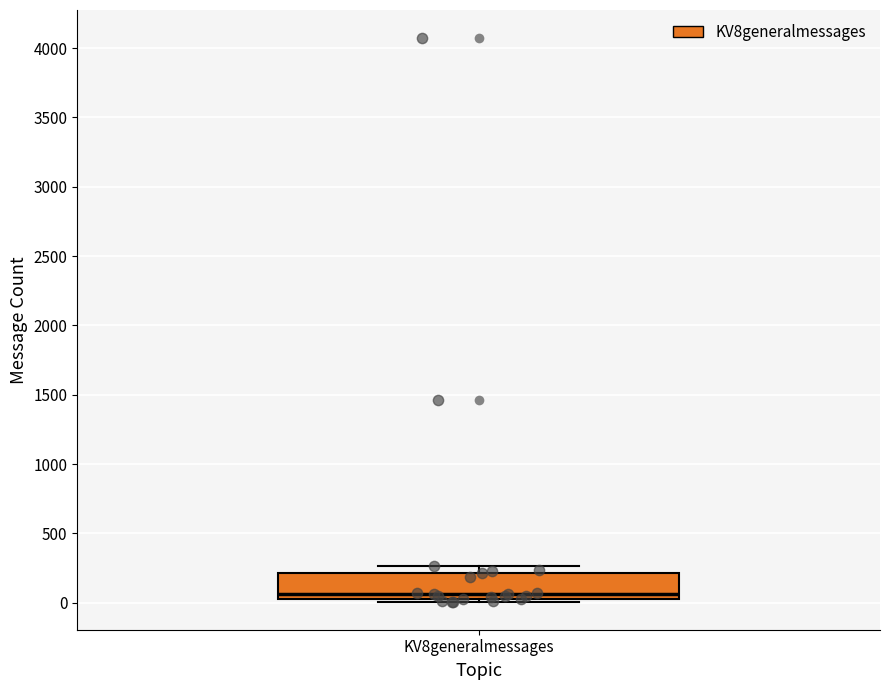

Read this box plot against the y-axis: the position of the median line, the range covered by the box, and the ends of both whiskers. The values are not printed on the chart, so give them approximately, as read against the axis.

median 50 (just above the box's lower edge), box 50 to 200, whiskers 0 to 250